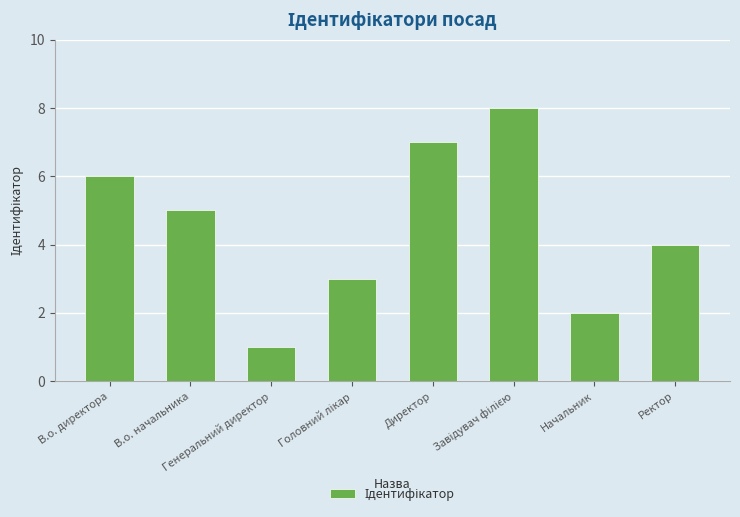

What is the difference between the second highest and minimum values?

6